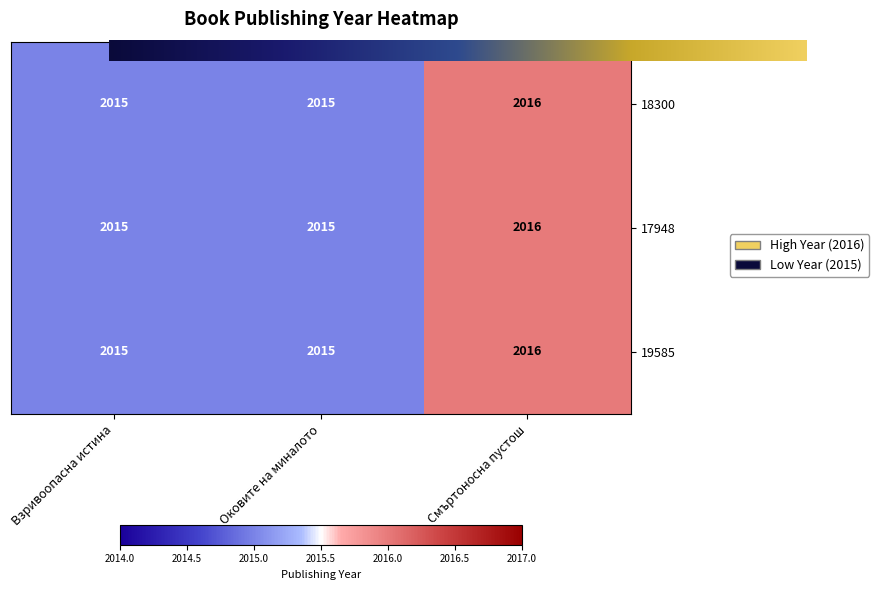

True or false: 17948 has a value of 2015 at Взривоопасна истина.

True